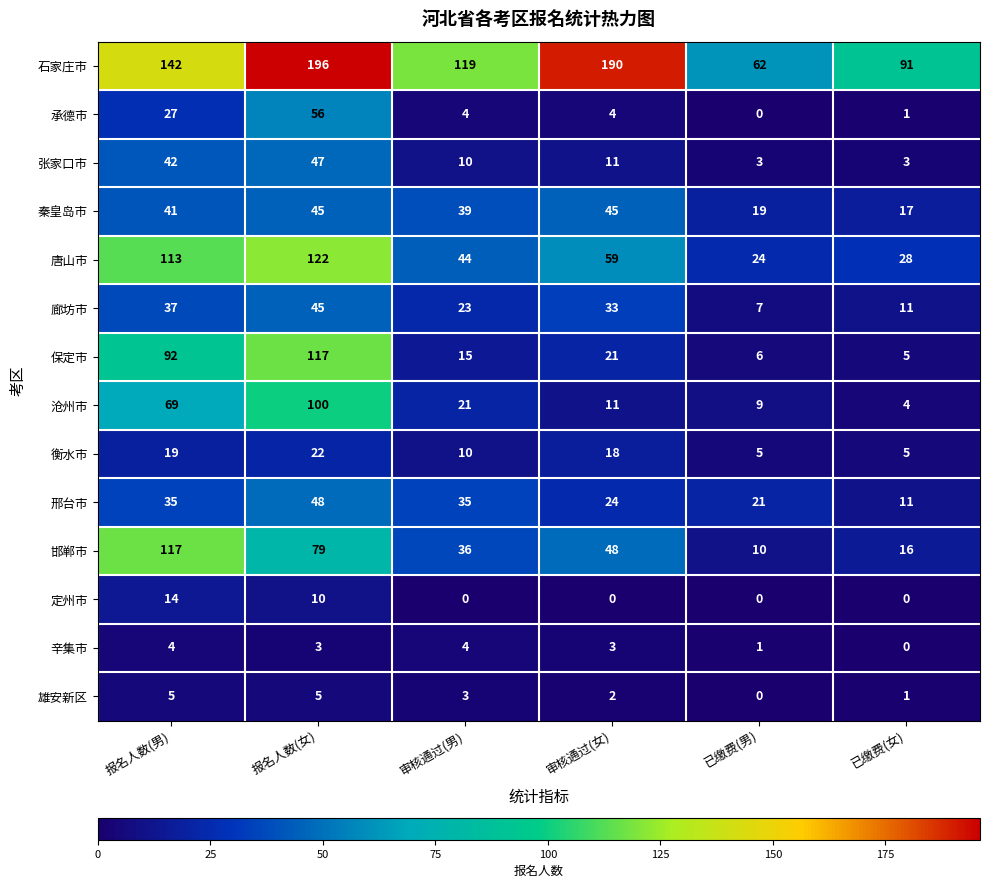

What is the sum of all 邢台市 values?

174